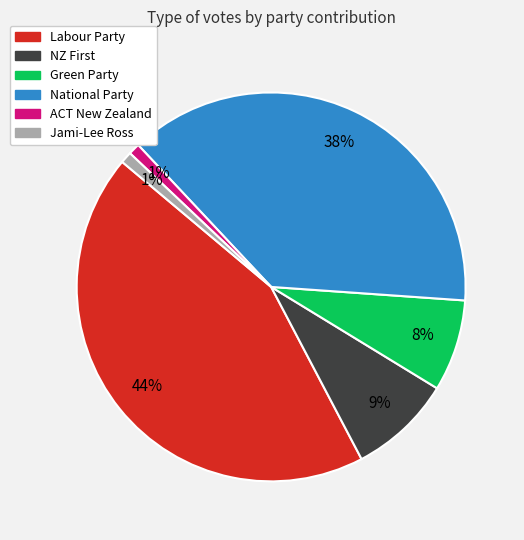

To the nearest percent, what is the difference between the National Party and Green Party slice percentages?

30%